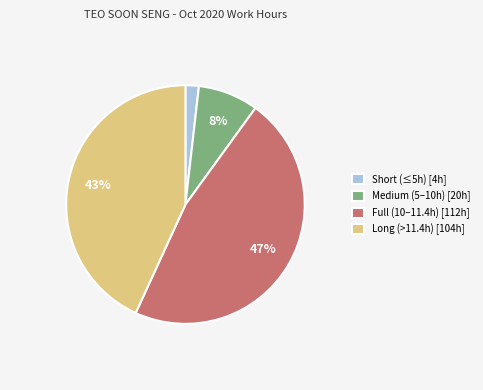

To the nearest percent, what is the average slice percentage?

25%